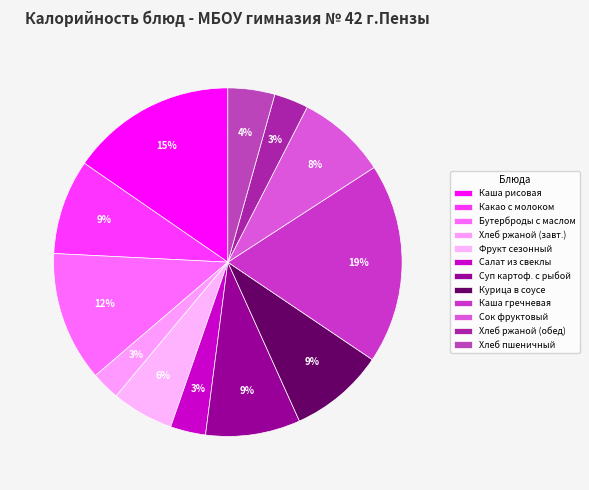

Is it true that Хлеб ржаной (обед) is 12% of the pie?

False